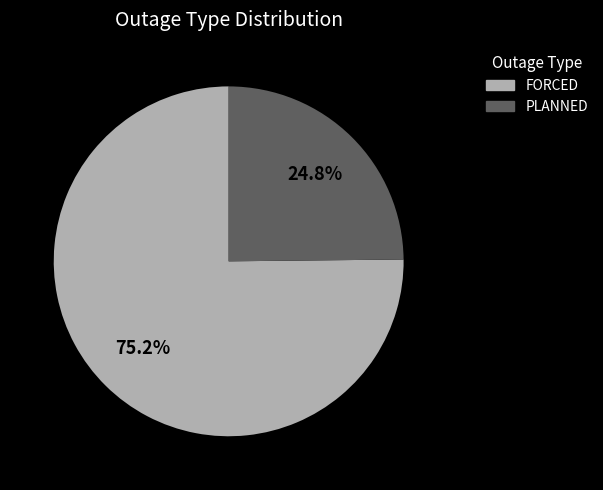

Is there any slice that represents more than half of the pie?

Yes